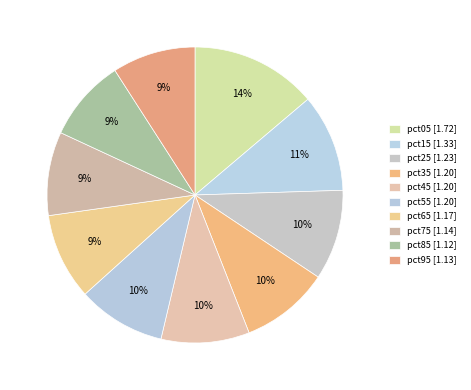

Rank the categories by value from highest to lowest.

pct05, pct15, pct25, pct35, pct45, pct55, pct65, pct75, pct95, pct85